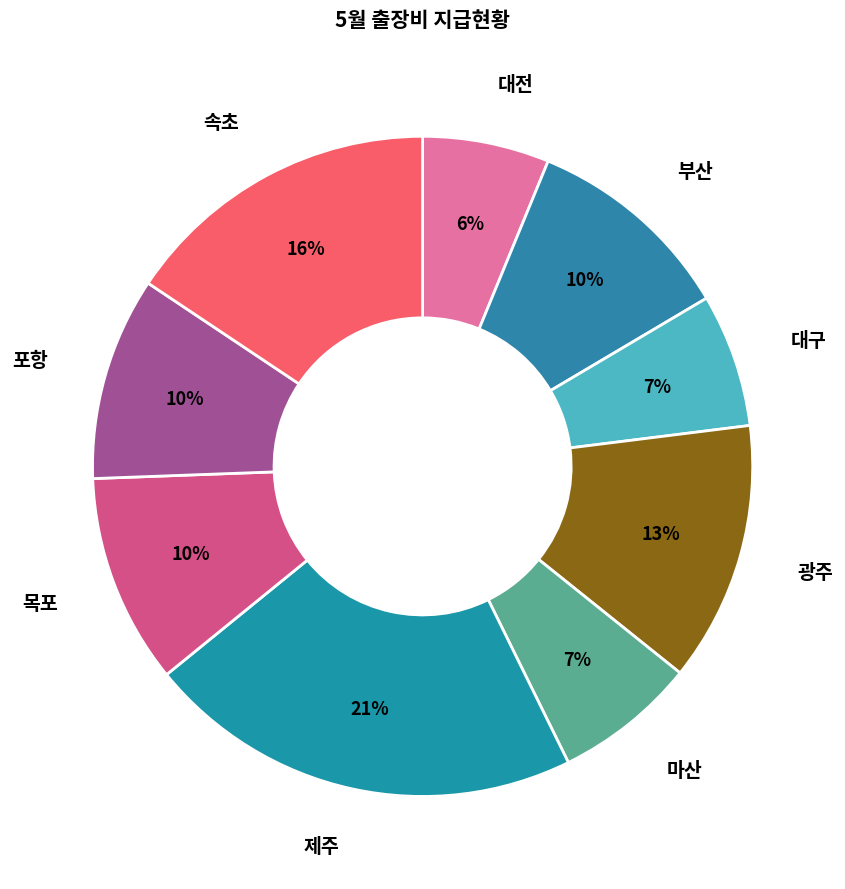

How many segments does this pie chart have?

9